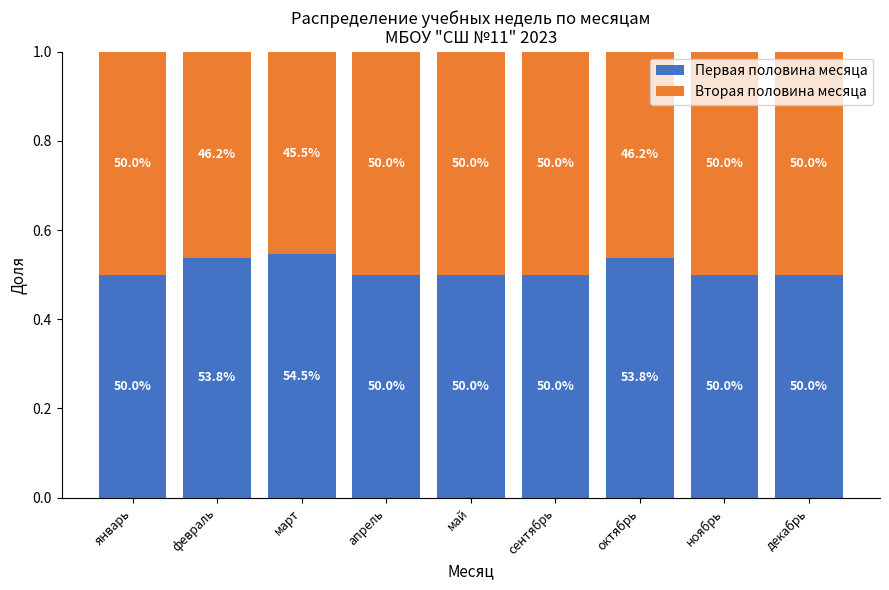

Are the bars horizontal?

No